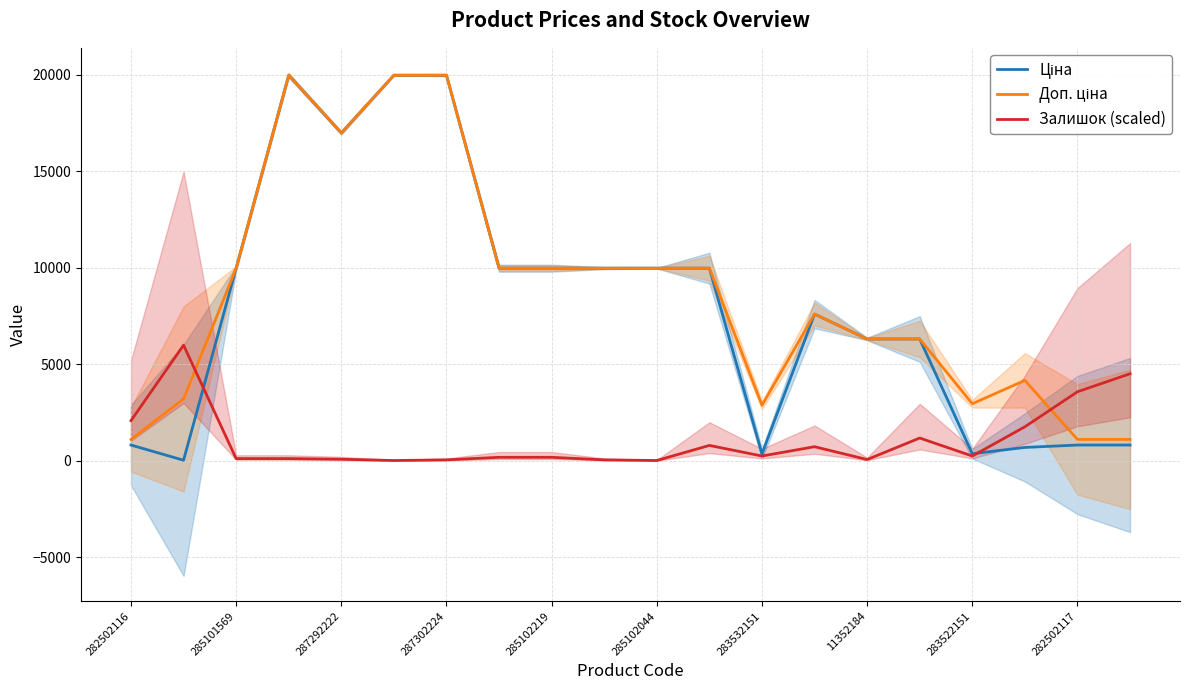

Is it true that Доп. ціна equals 3659.6 at 287292222?

False